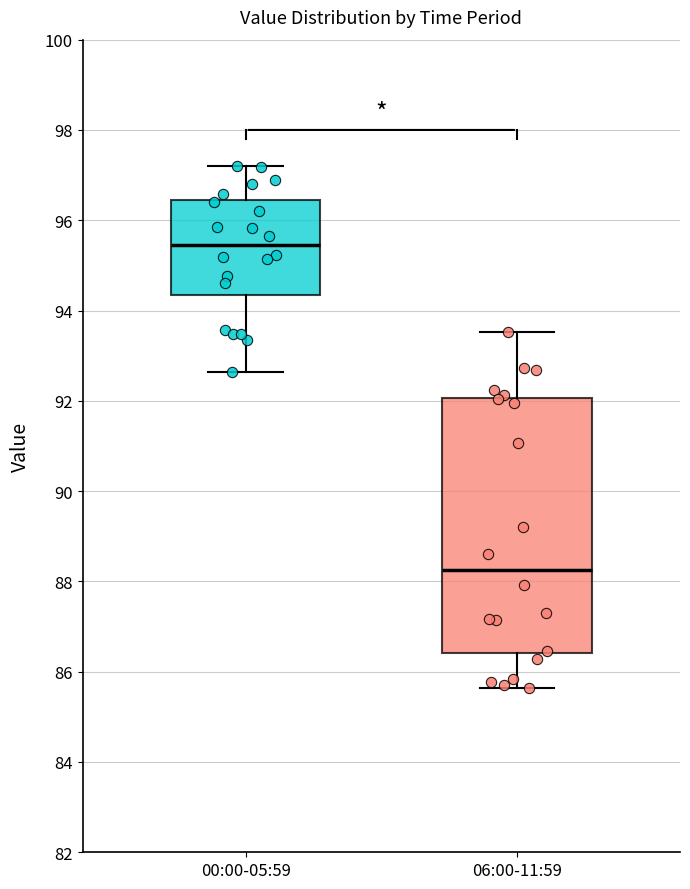

Reading left to right, transcribe this box plot: for each box, give where its median line is, the range the box spans, and where its two whiskers end, as read against the y-axis. The values are not printed on the chart, so give them approximately, as read against the axis.

00:00-05:59: median 95.4, box 94.4 to 96.4, whiskers 92.6 to 97.2
06:00-11:59: median 88.2, box 86.4 to 92.0, whiskers 85.6 to 93.6